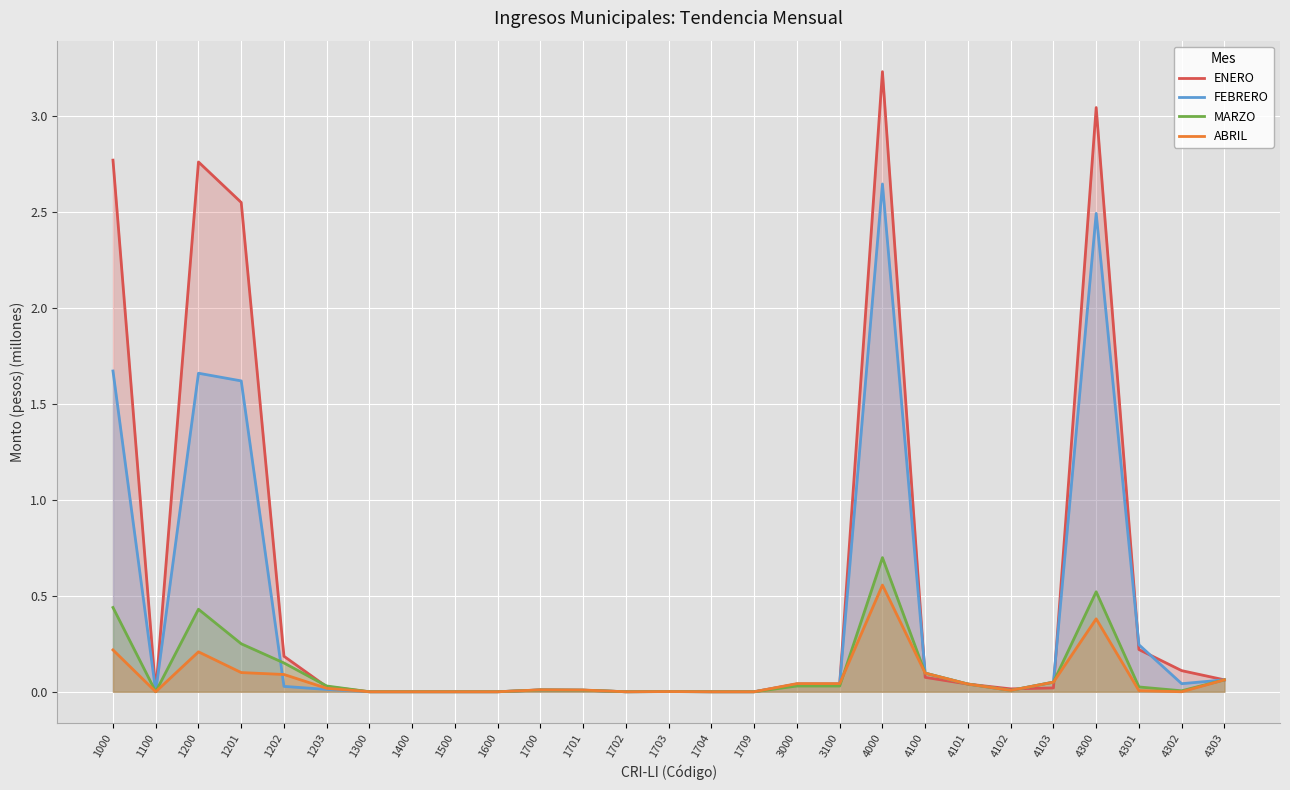

Where is the first local maximum for MARZO?

1200